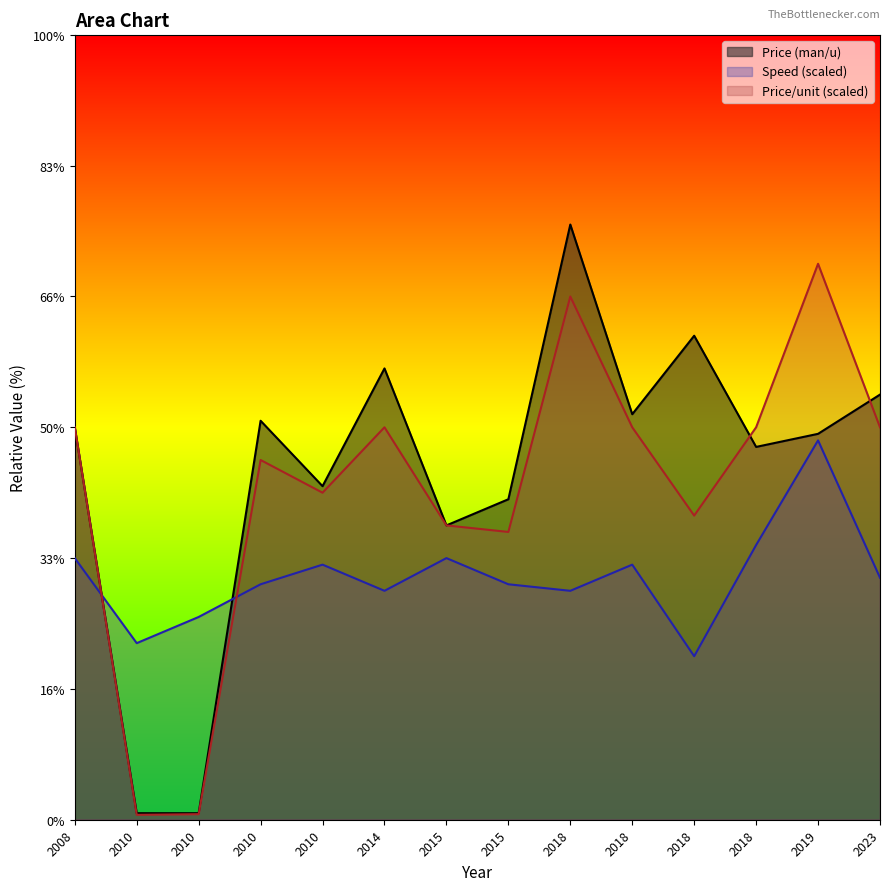

Where is the first local maximum for Price (man/unit)?

2010